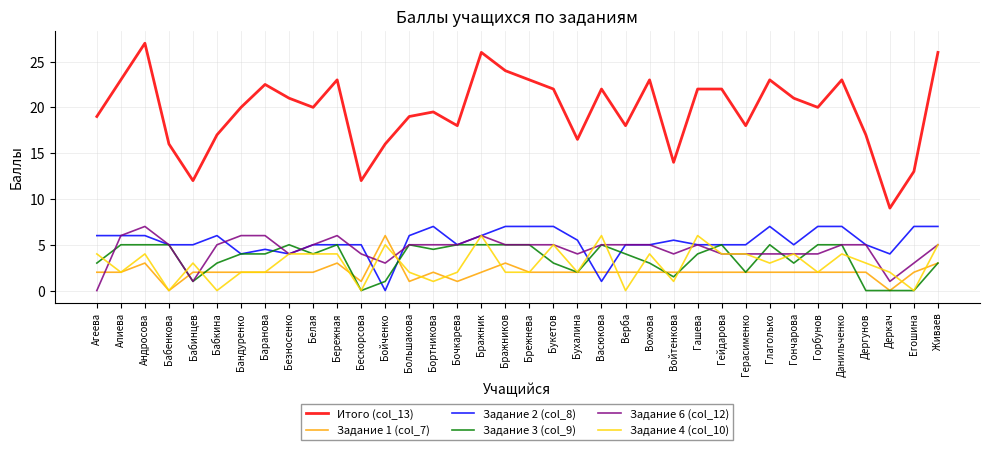

Which series has the largest total across all categories?

Итого (col_13)